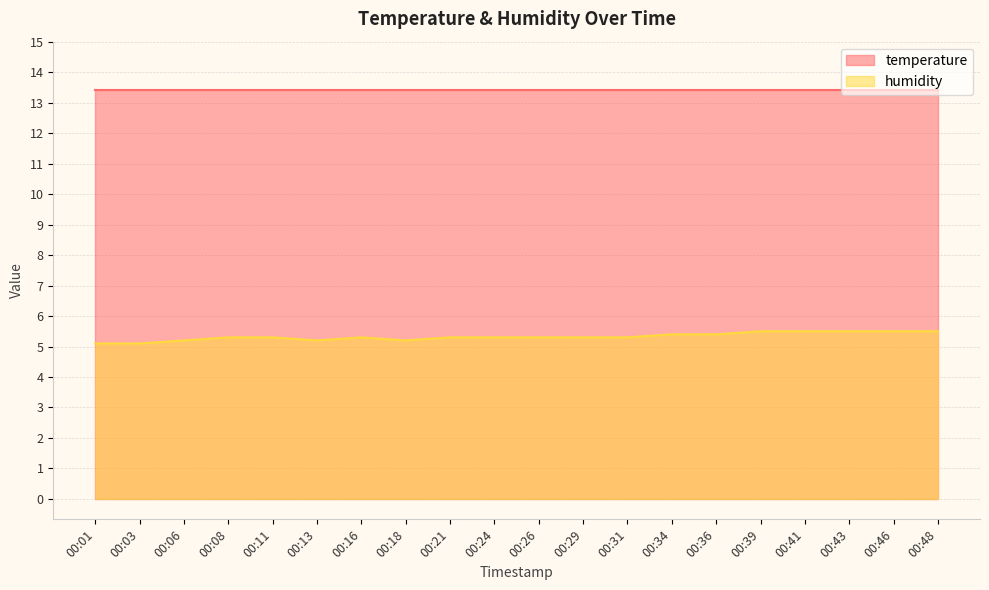

What is the value of the 20th point from the left?

5.5